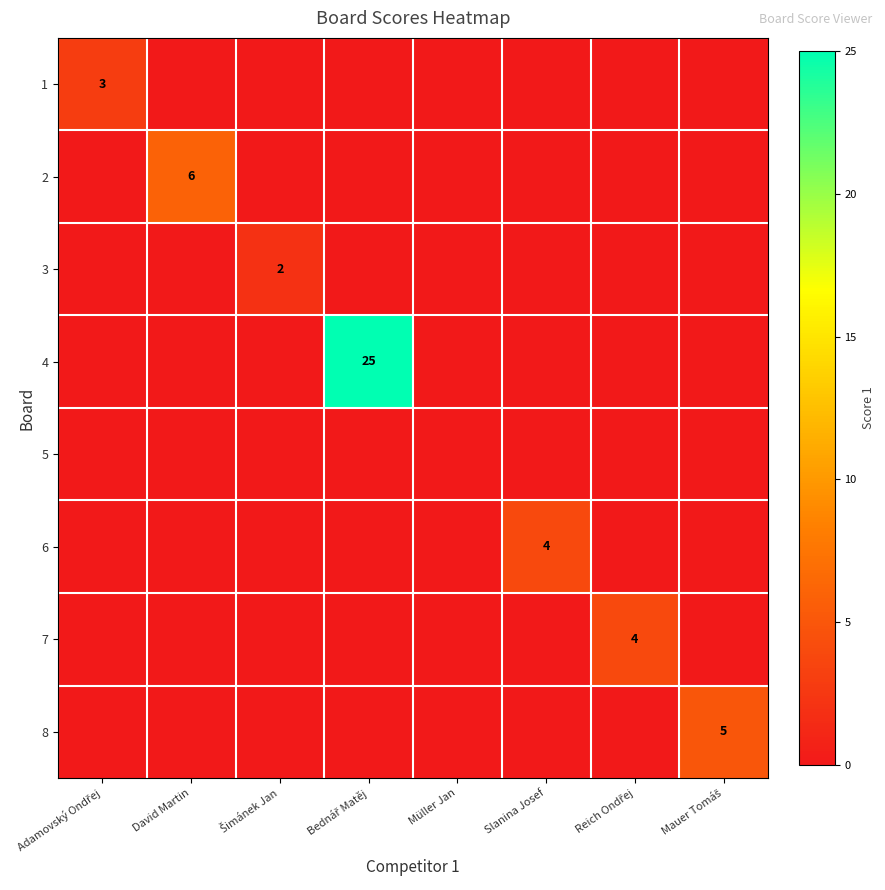

The value of 8 at David Martin is 0. True or false?

True